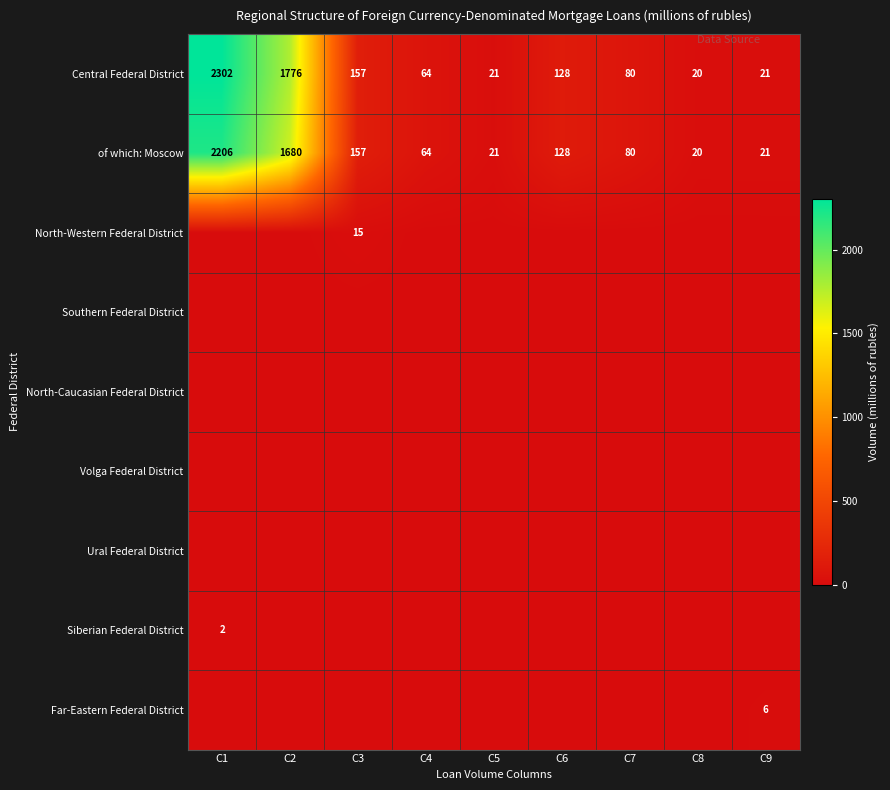

Which category has the lowest value in the Central Federal District series?

C8